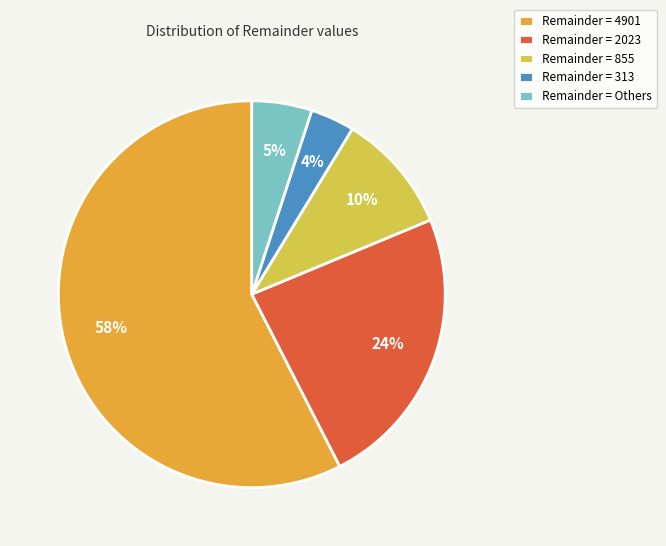

To the nearest percent, what percentage of the pie is Remainder = 313?

4%